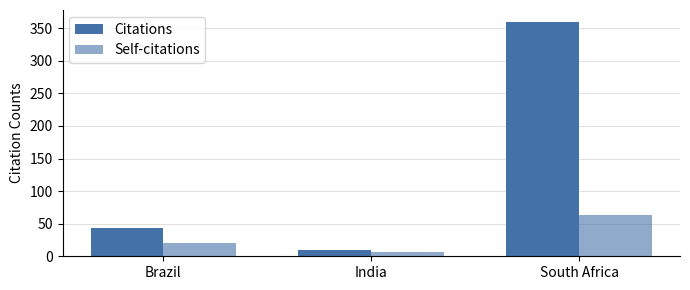

Rank the series by their average value, from lowest to highest.

Self-citations, Citations